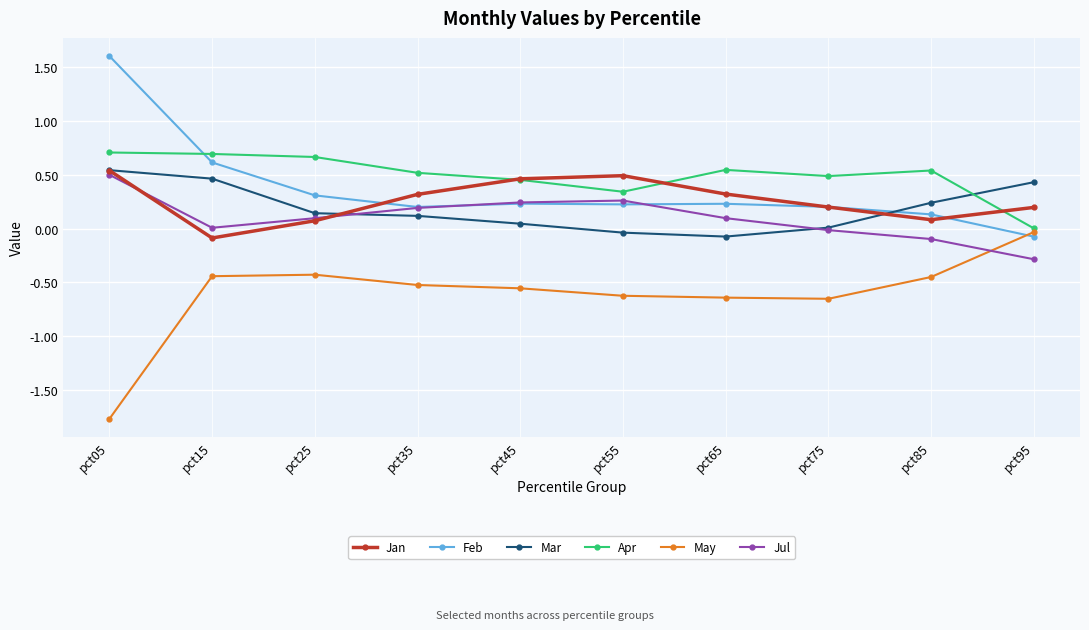

True or false: May and Jul intersect in this chart.

True